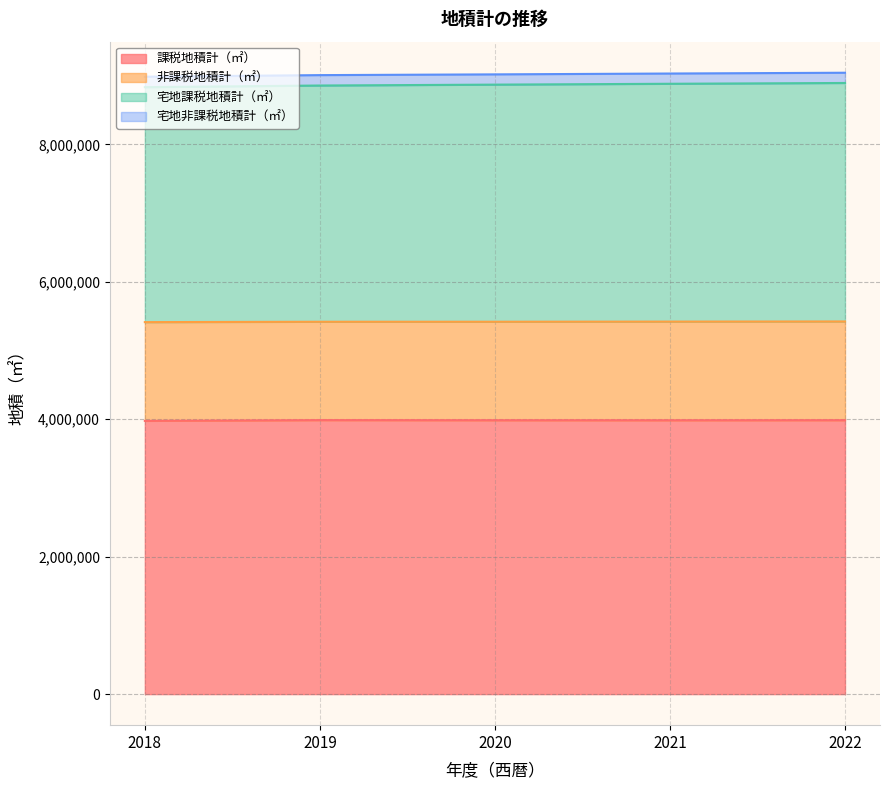

What is the minimum value for 課税地積計（㎡）?

3975955